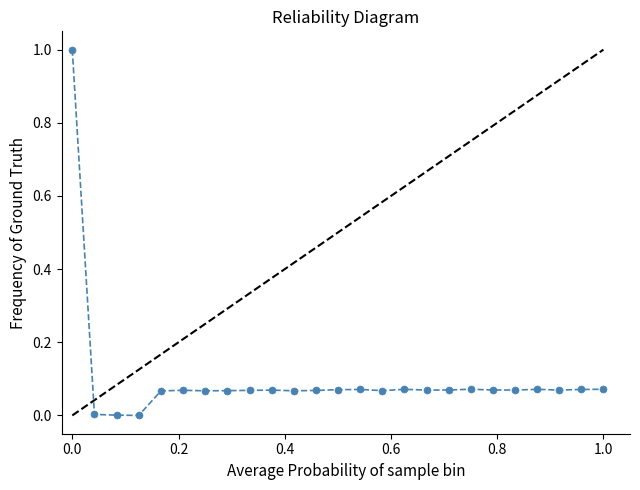

What is the maximum value shown in the chart?

1.0